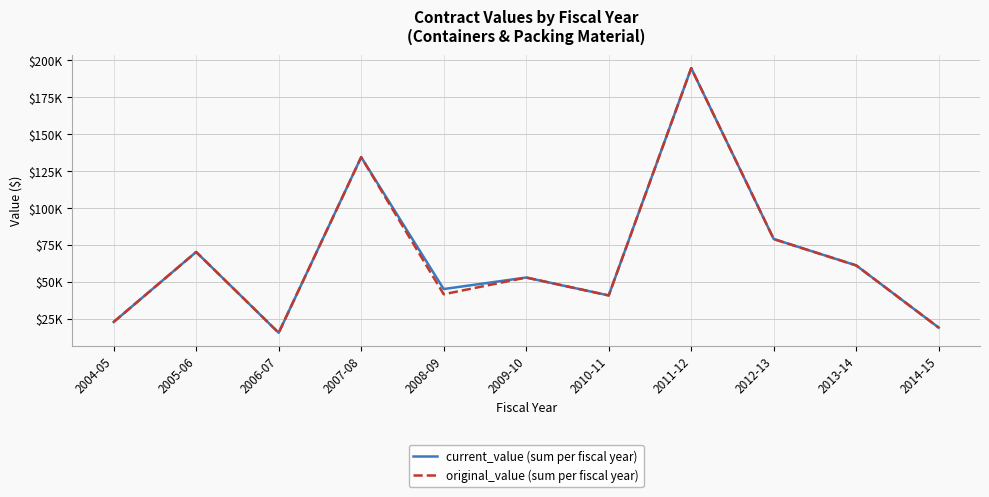

Reading left to right, what are all the values shown in this chart?

current_value (sum per fiscal year): 2004-05=22677.0	2005-06=70130.5	2006-07=15338.0	2007-08=134419.8	2008-09=45001.9	2009-10=52805.0	2010-11=40667.0	2011-12=194740.2	2012-13=78888.0	2013-14=61007.6	2014-15=18819.7
original_value (sum per fiscal year): 2004-05=22677.0	2005-06=70130.5	2006-07=15338.0	2007-08=134419.8	2008-09=41464.4	2009-10=52805.0	2010-11=40667.0	2011-12=194740.2	2012-13=78888.0	2013-14=61007.6	2014-15=18819.7